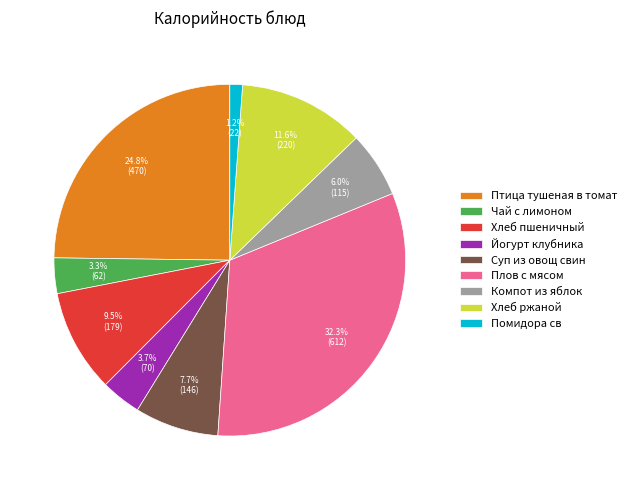

How many segments does this pie chart have?

9